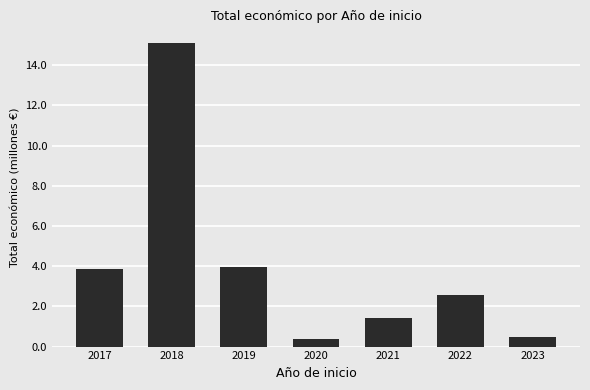

True or false: the data shows 15.1 at 2018.

True